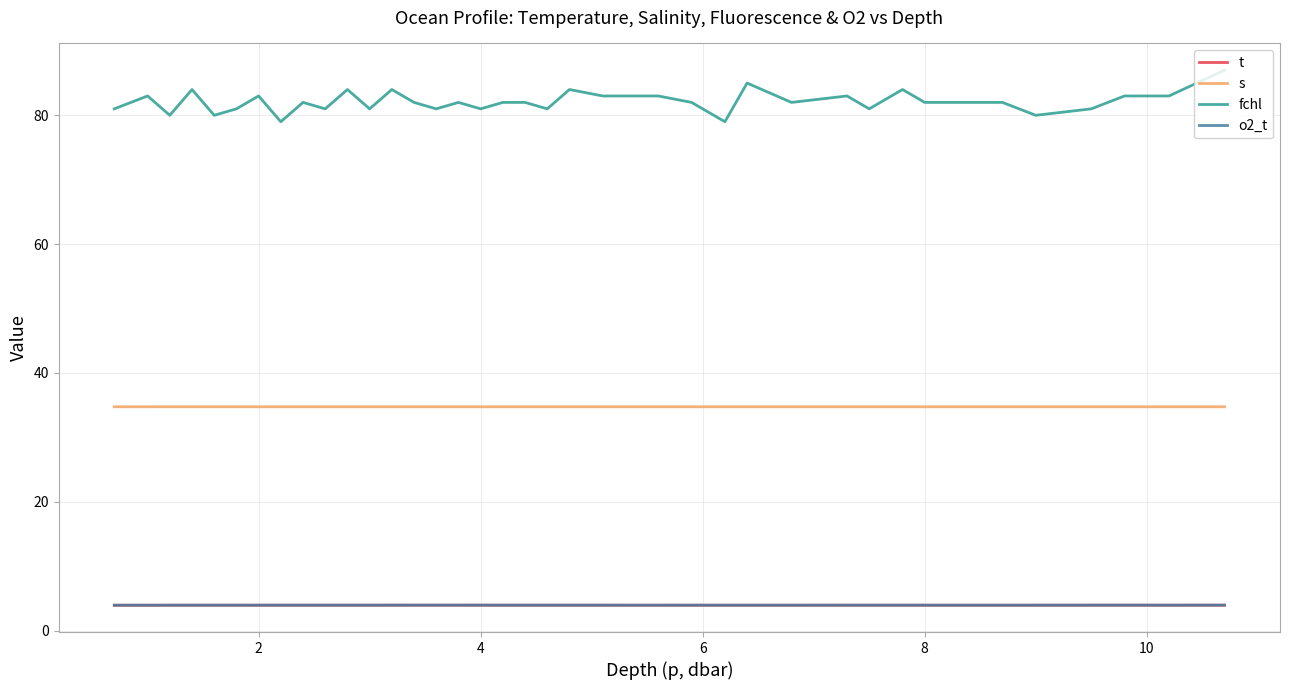

Which series has the largest total across all categories?

fchl